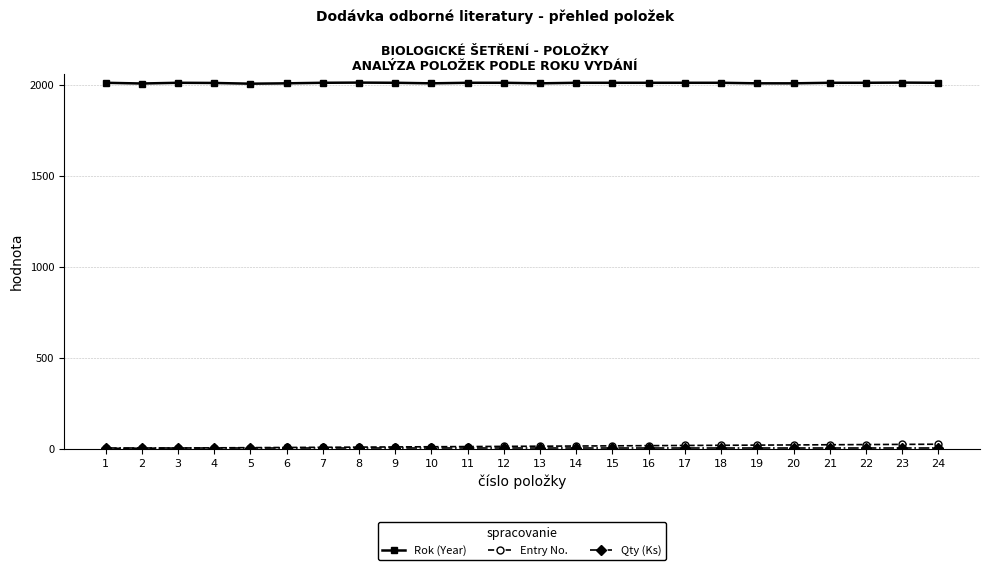

What is the highest value of the Rok (Year) series?

2013